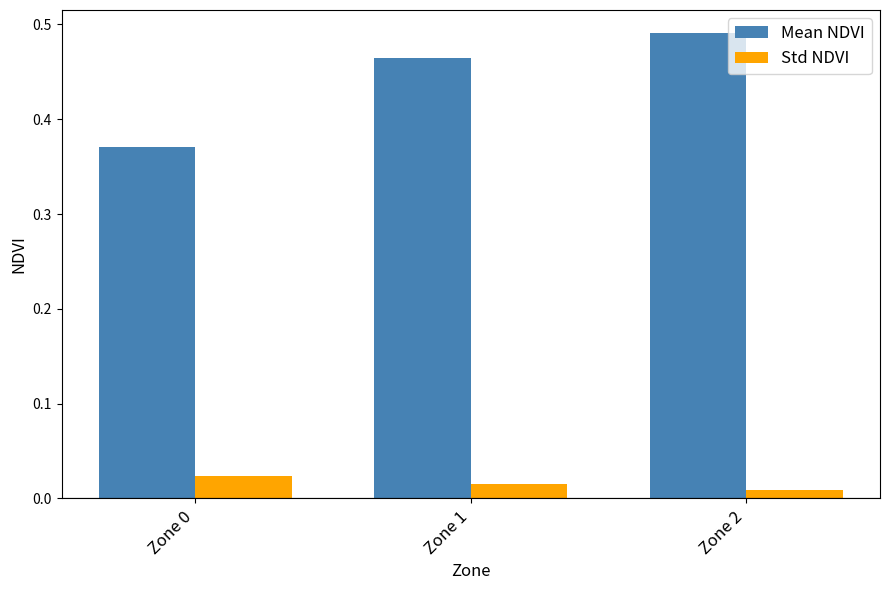

Rank the series at Zone 2 from highest to lowest value.

Mean NDVI, Std NDVI